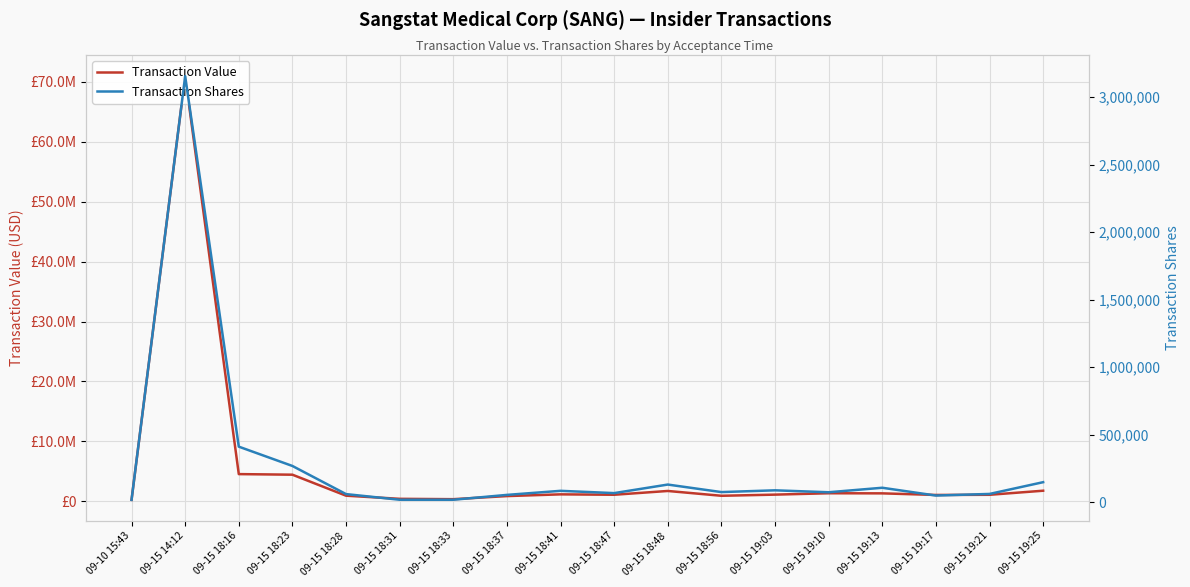

Reading left to right, what are all the values shown in this chart?

Transaction Value: 236145	70962030	4536314	4437828	934363	410020	351310	867214	1156150	1088825	1721505	918367	1110656	1340508	1322720	1055000	1084250	1763708
Transaction Shares: 18100	3153868	411913	269000	60842	19000	19000	54913	85000	68100	131400	75651	88749	74416	107750	50000	62000	149000